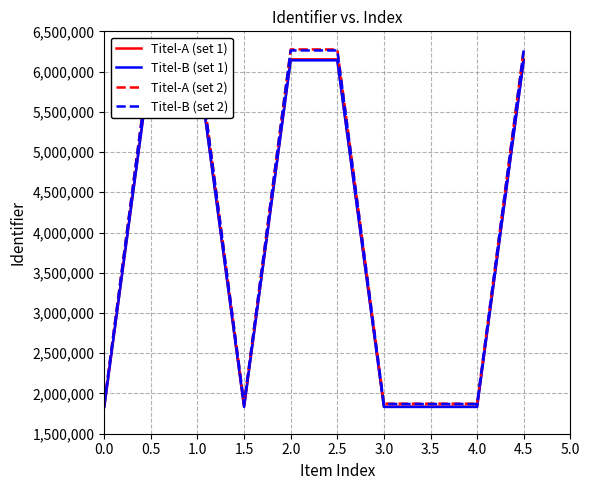

True or false: Titel-A (set 1) and Titel-B (set 1) cross at least once.

False